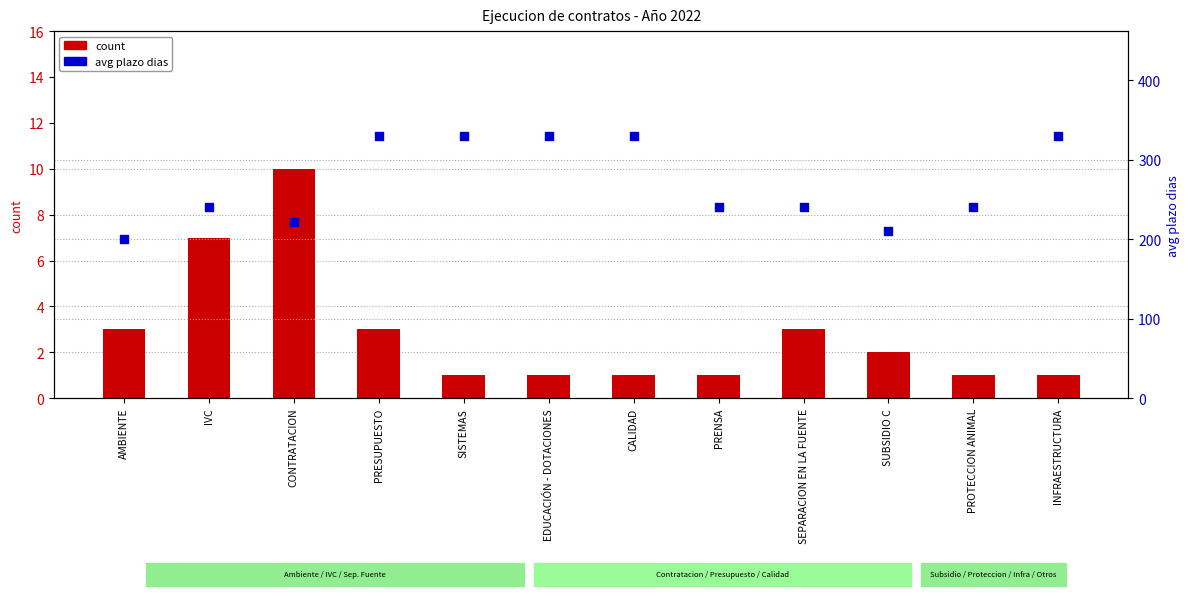

At which category is the sum across all series the highest?

PRESUPUESTO